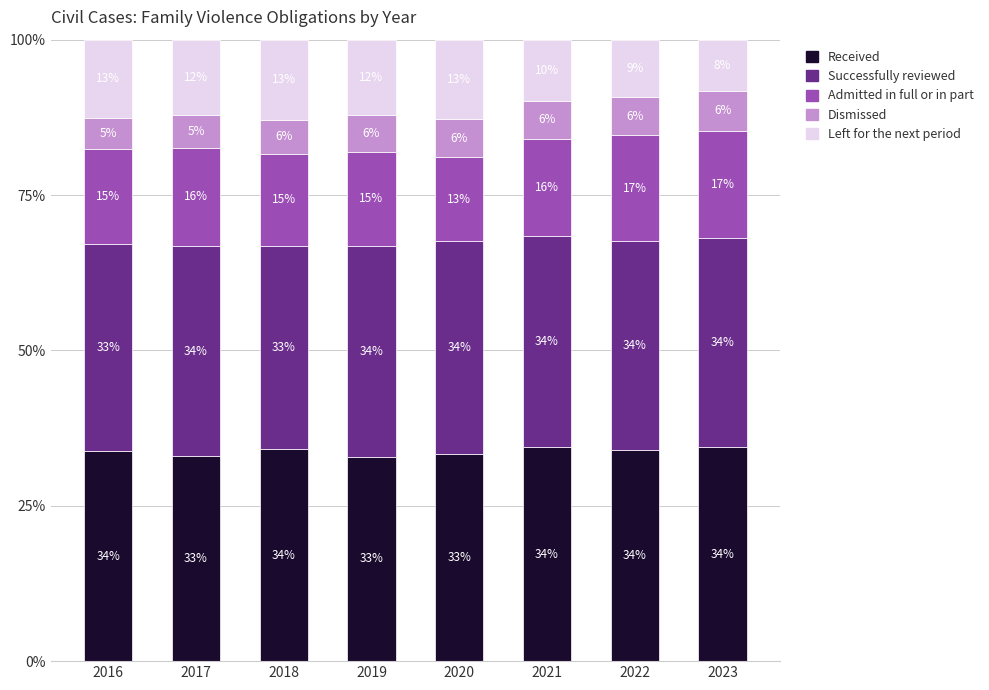

The Received series shows 33.3 at 2020. True or false?

True